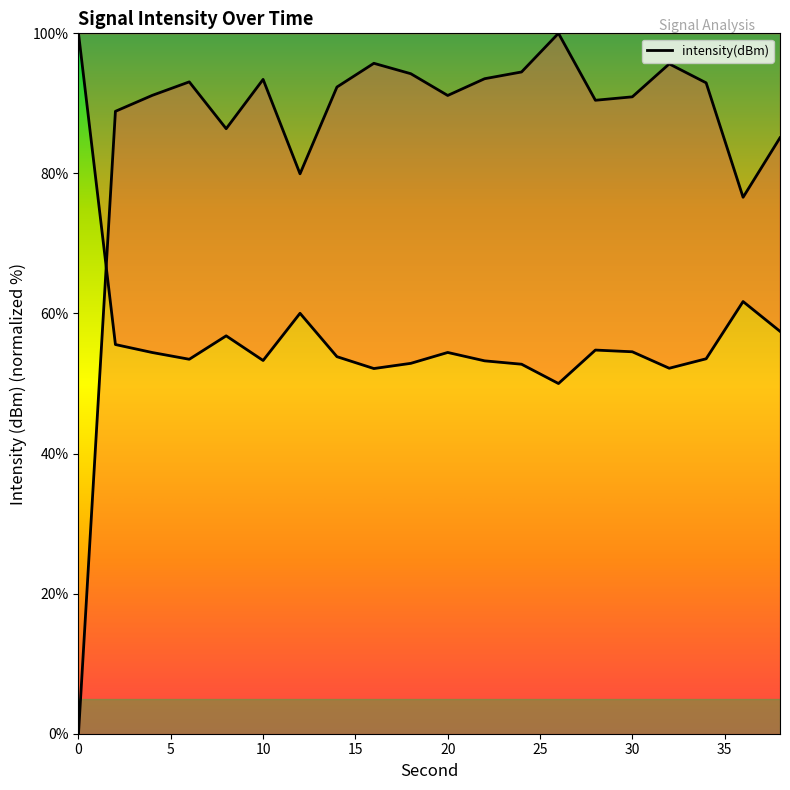

How many points are lower than both their immediate neighbors (excluding endpoints)?

5